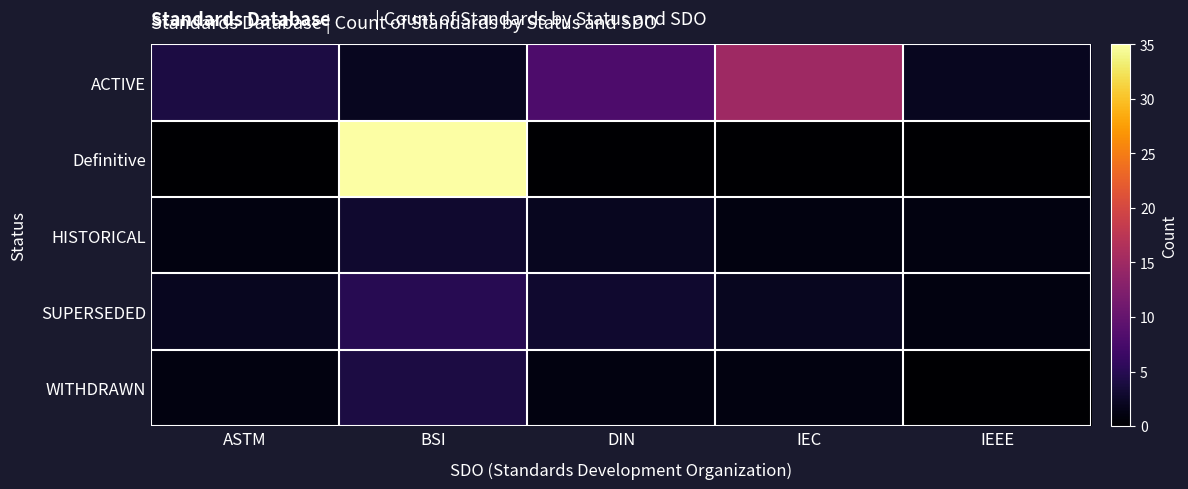

Reading left to right, what are all the values shown in this chart?

ACTIVE: ASTM=4	BSI=2	DIN=8	IEC=15	IEEE=2
Definitive: ASTM=0	BSI=35	DIN=0	IEC=0	IEEE=0
HISTORICAL: ASTM=1	BSI=3	DIN=2	IEC=1	IEEE=1
SUPERSEDED: ASTM=2	BSI=5	DIN=3	IEC=2	IEEE=1
WITHDRAWN: ASTM=1	BSI=4	DIN=1	IEC=1	IEEE=0